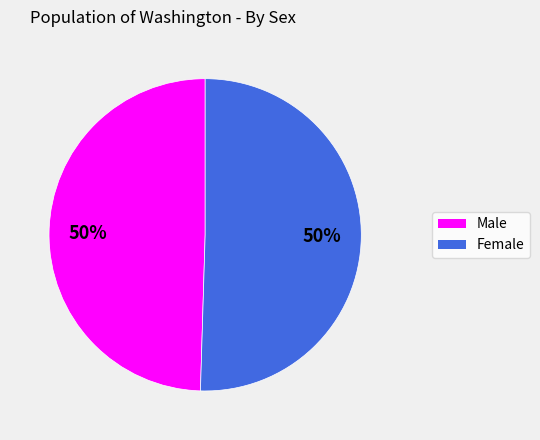

To the nearest percent, what is the combined percentage of Female and Male?

100%